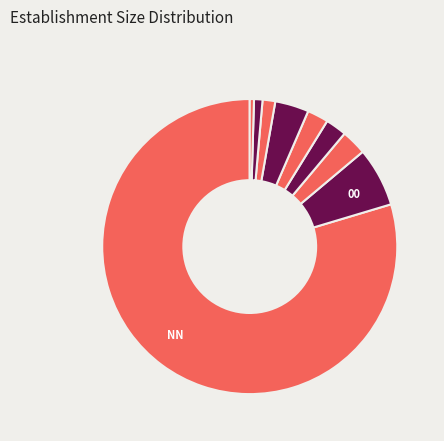

Which category has the biggest portion of the pie?

NN